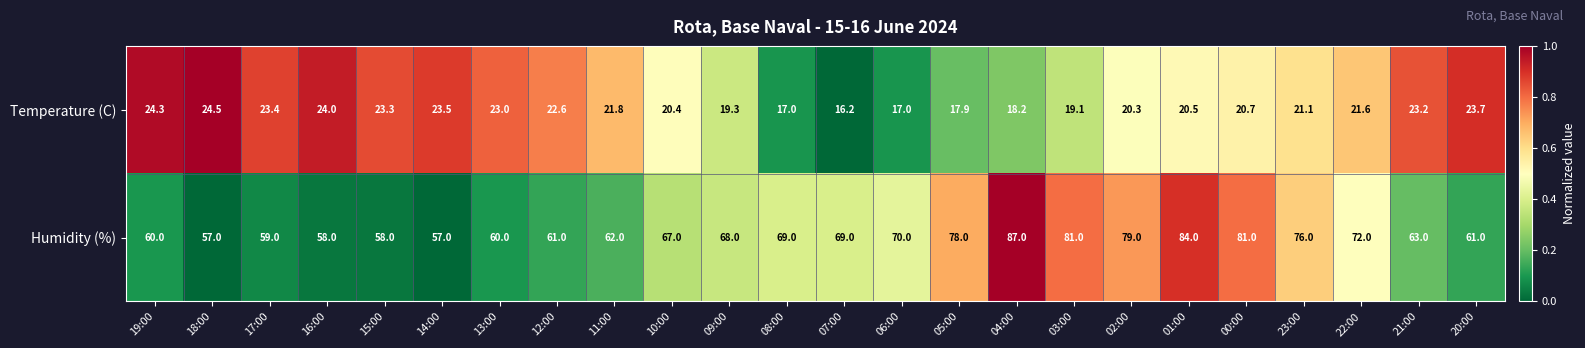

At which category does the chart reach its minimum across all series?

07:00